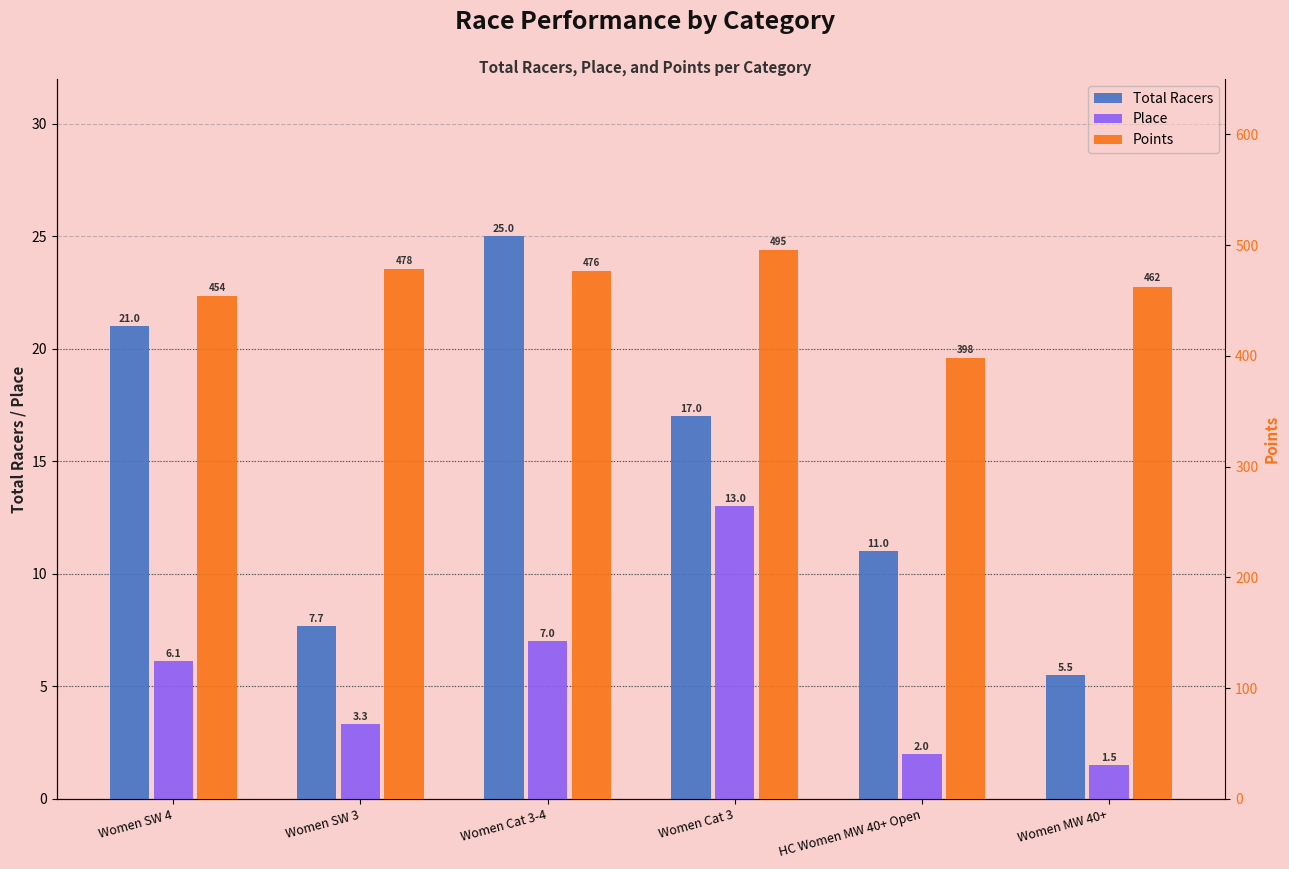

Which label corresponds to the largest value in the chart?

Women Cat 3